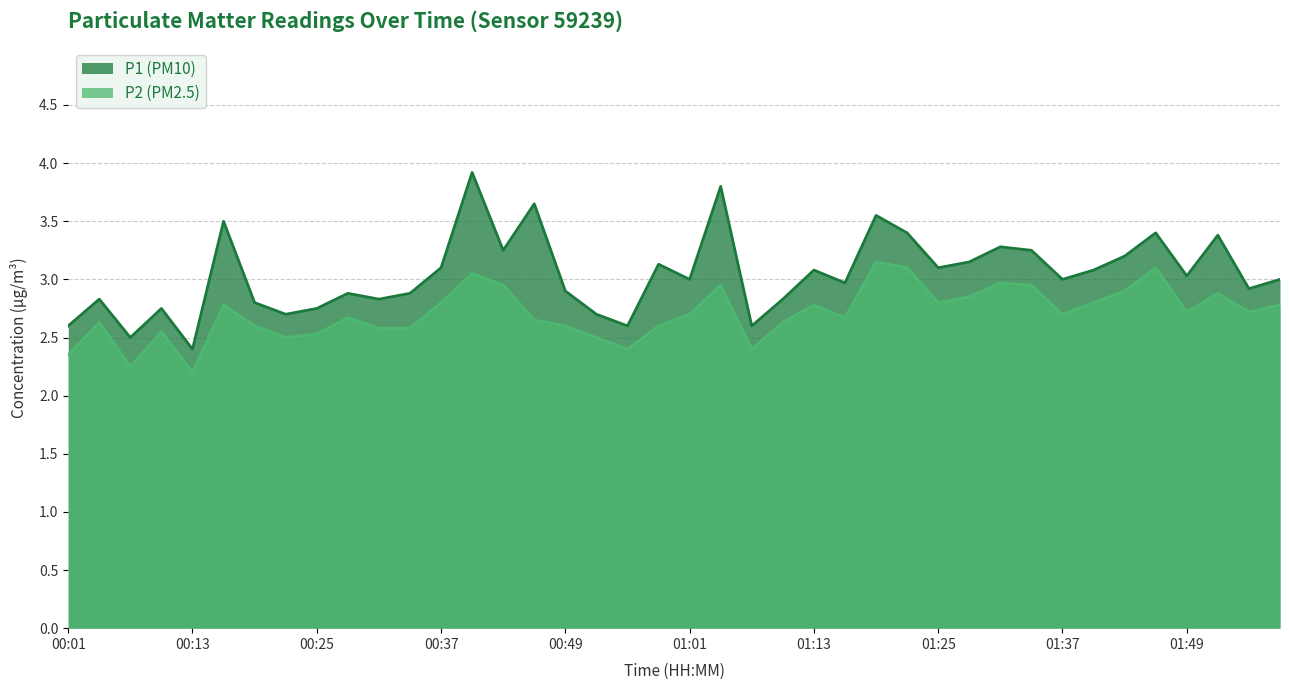

What are all the series names shown in the legend?

P1 (PM10), P2 (PM2.5)